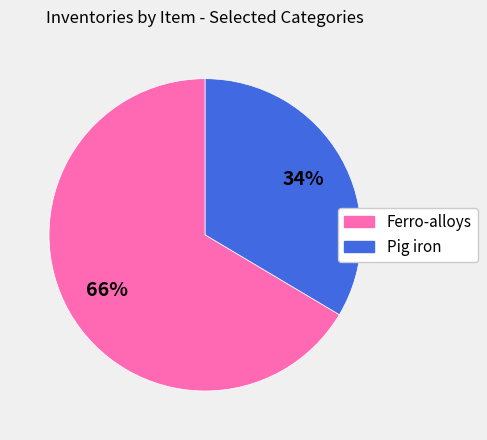

To the nearest percent, what percentage of the pie is Pig iron?

34%